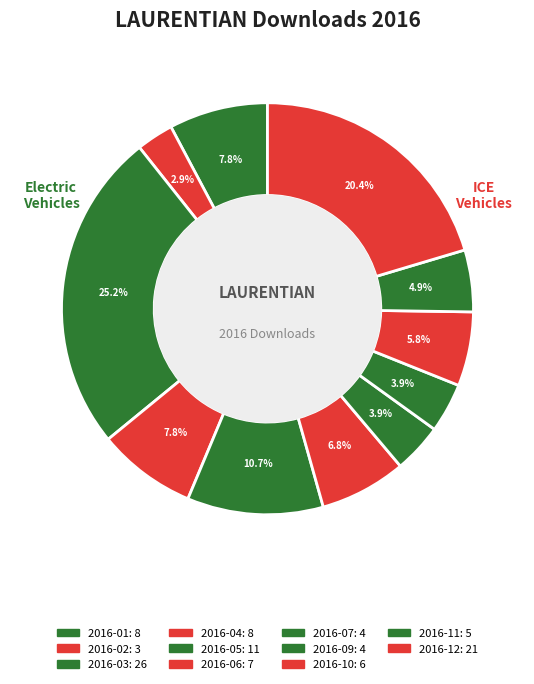

Does any single category account for the majority?

No